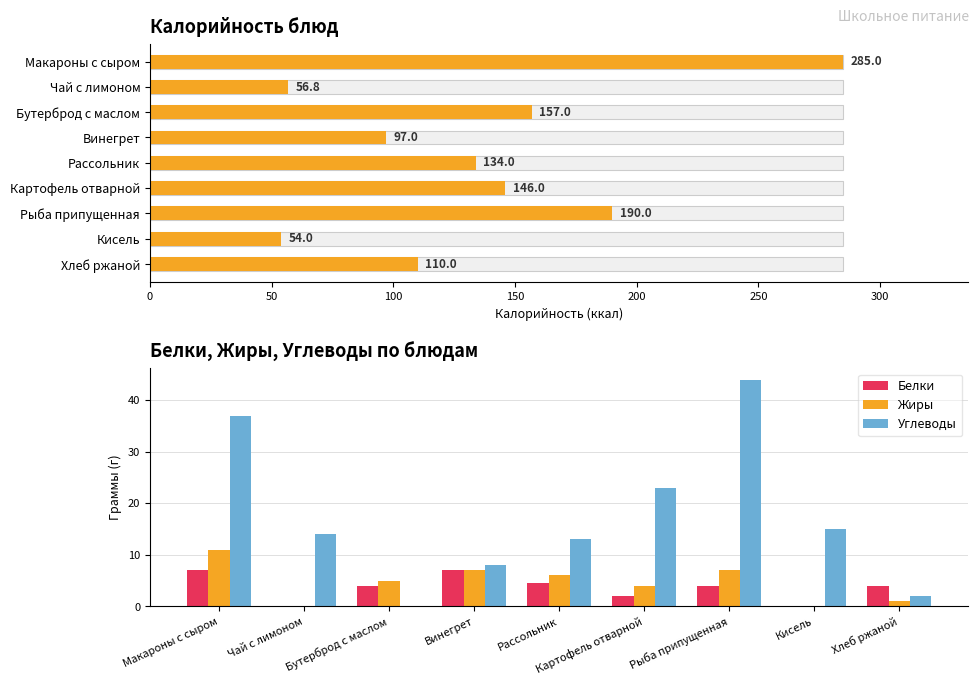

What is the difference between the second highest and second lowest values in the Белки series?

7.0